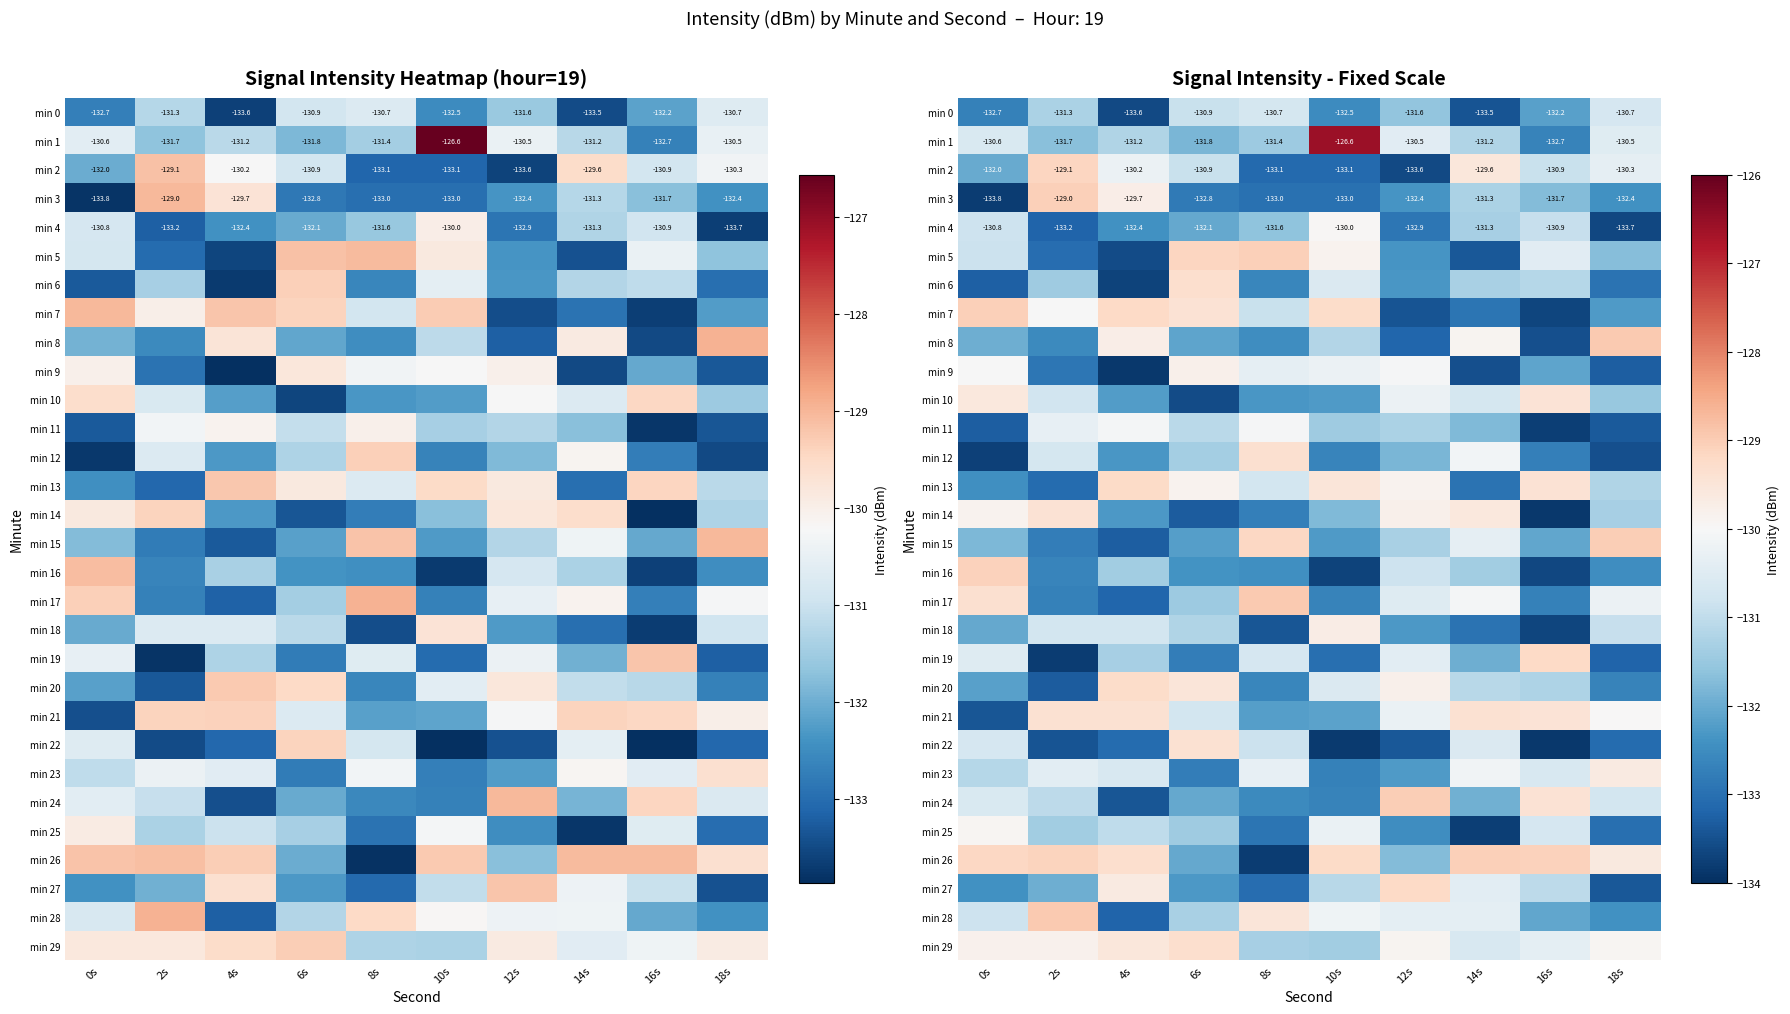

Rank the categories by min 1 value from highest to lowest.

10s, 12s, 18s, 0s, 4s, 14s, 8s, 2s, 6s, 16s